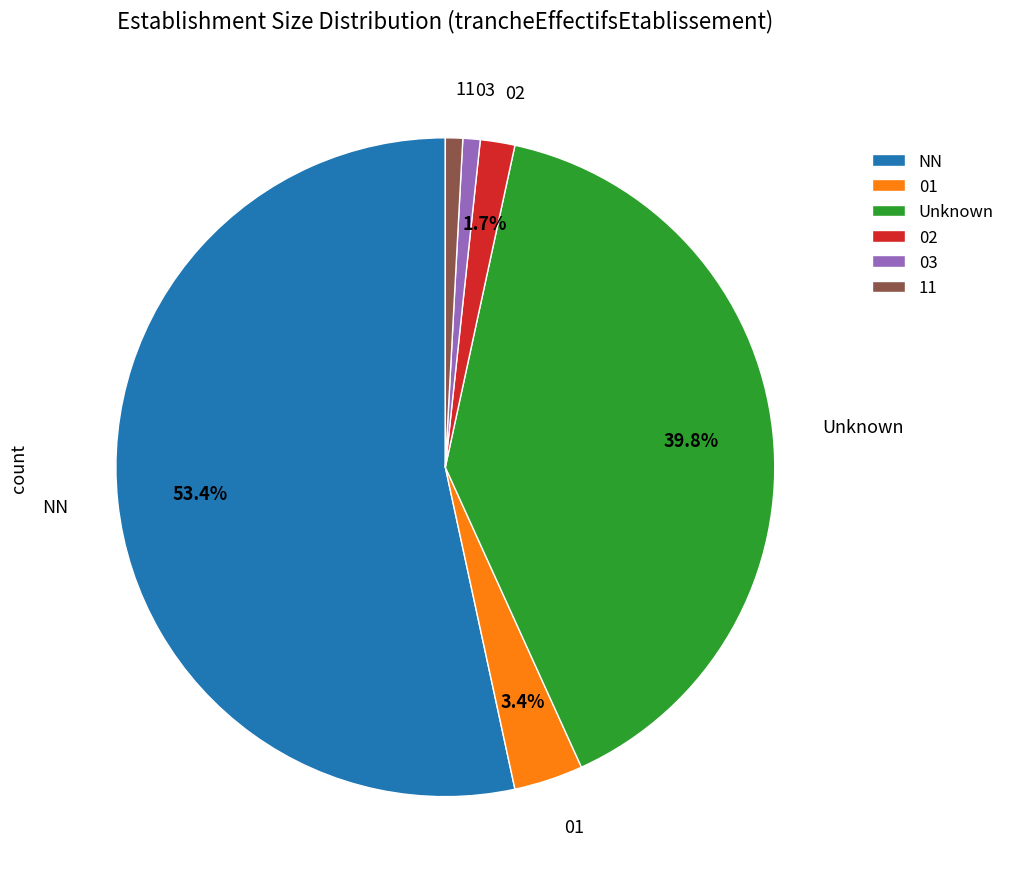

Which slice represents more than half of the pie?

NN